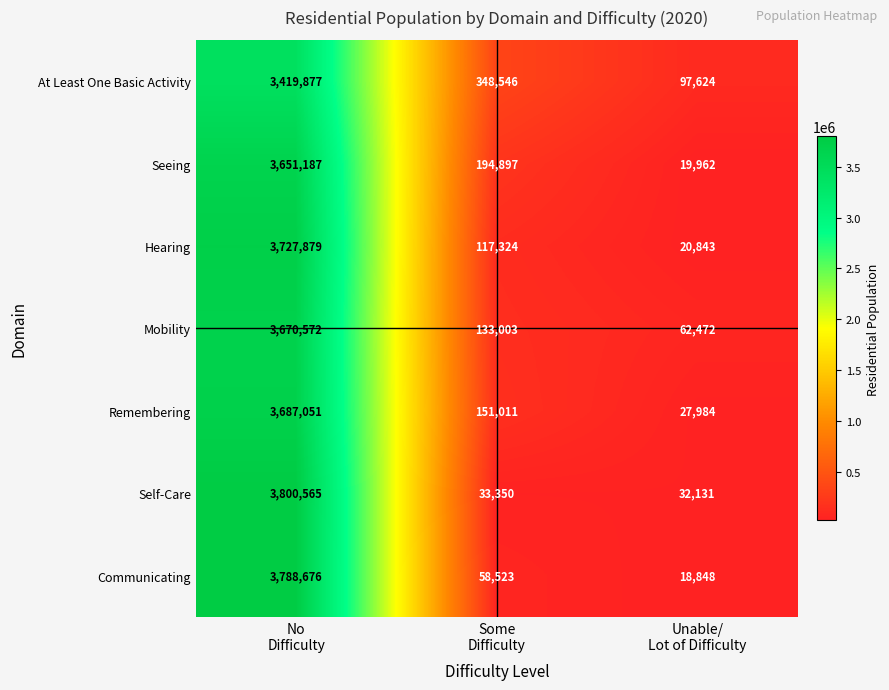

What is the sum of all Self-Care values?

3866046